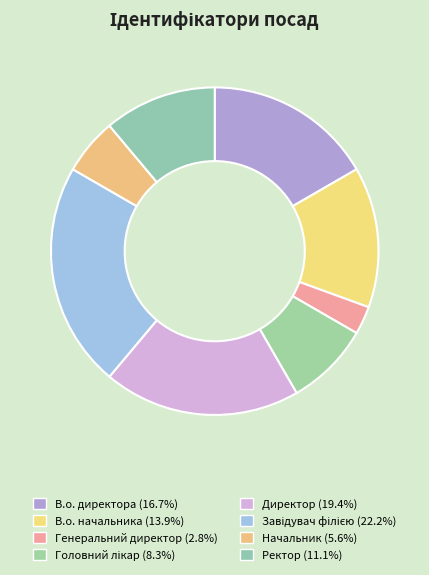

Approximately how many times larger is the value at Начальник compared to В.о. директора?

0.3